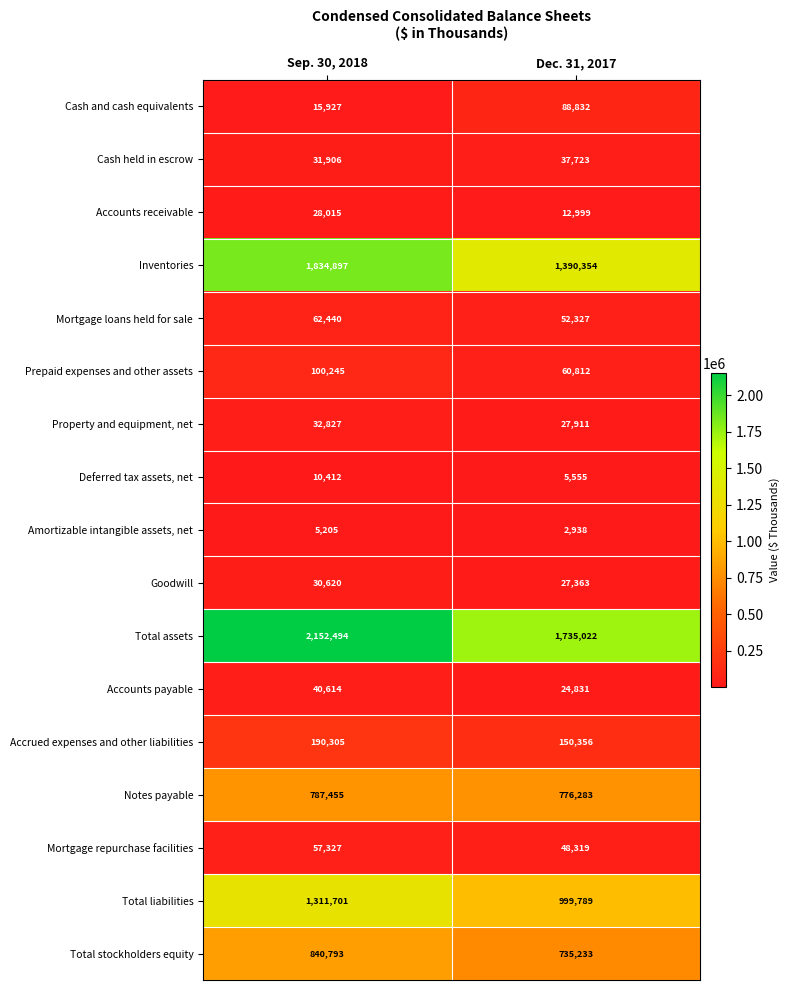

What is the maximum value for Goodwill?

30620